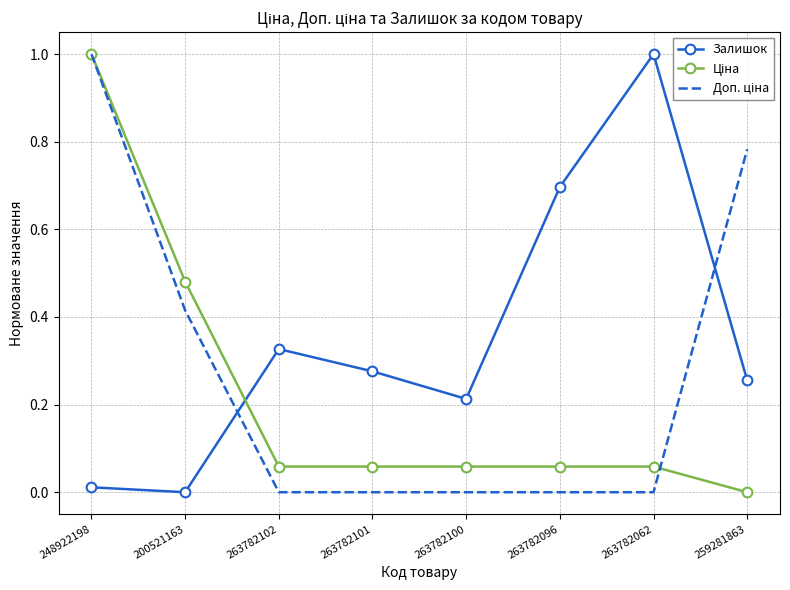

Which category has the highest value in the Залишок series?

263782062